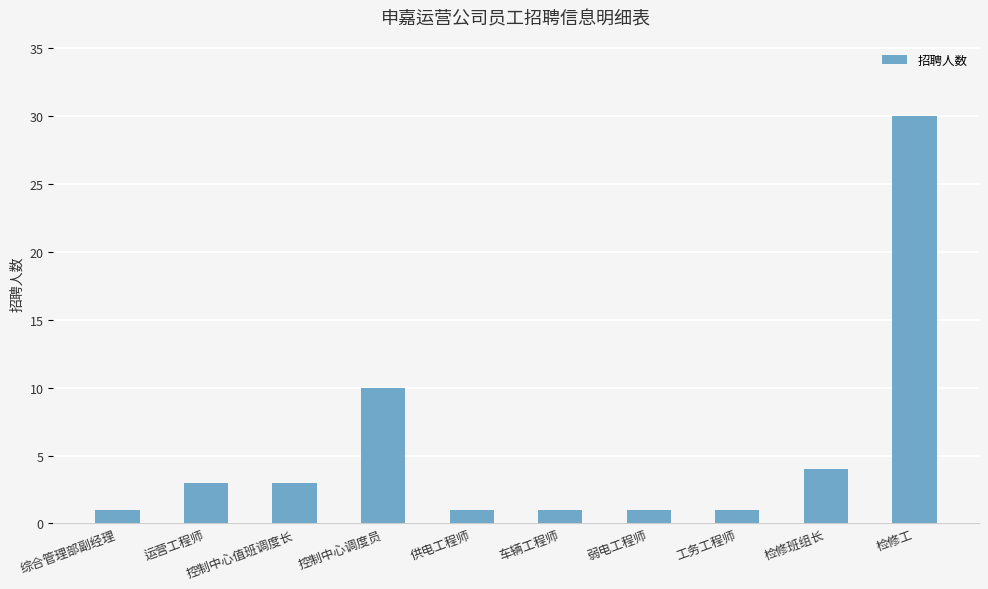

Reading left to right, extract all data points from this chart.

综合管理部副经理=1	运营工程师=3	控制中心值班调度长=3	控制中心调度员=10	供电工程师=1	车辆工程师=1	弱电工程师=1	工务工程师=1	检修班组长=4	检修工=30